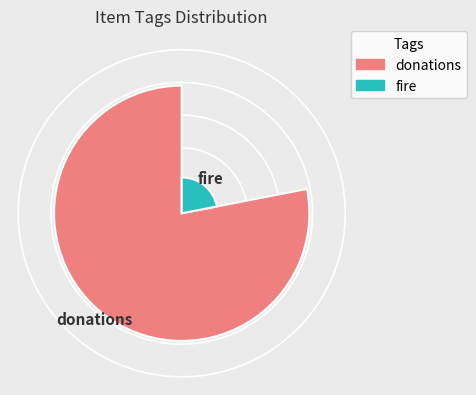

Rank the categories by value from lowest to highest.

fire, donations